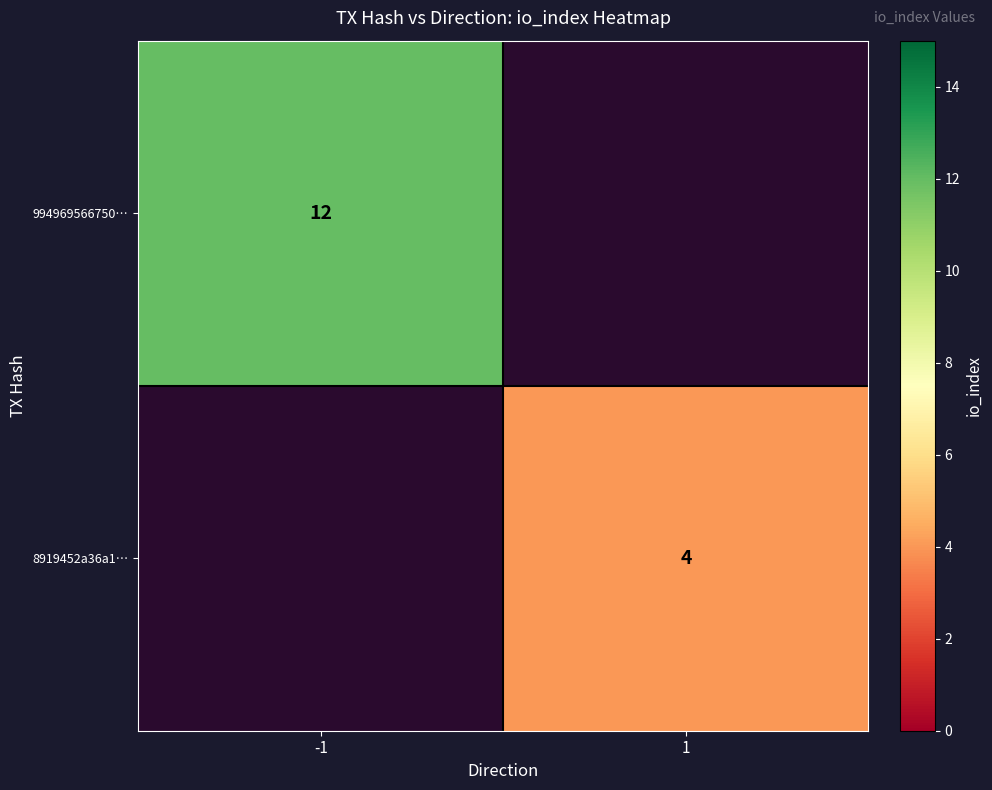

The value of 994969566750… at -1 is 16. True or false?

False